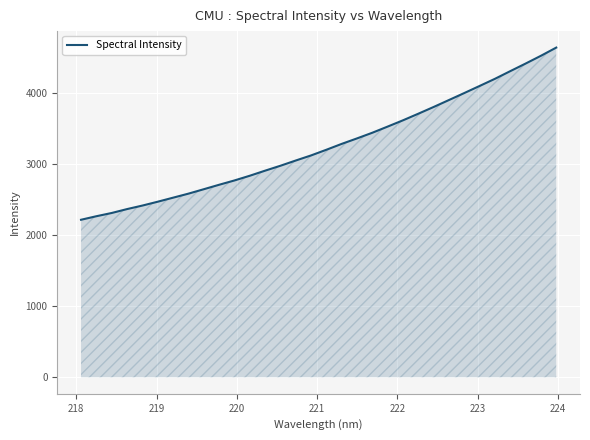

What is the maximum value shown in the chart?

4646.9